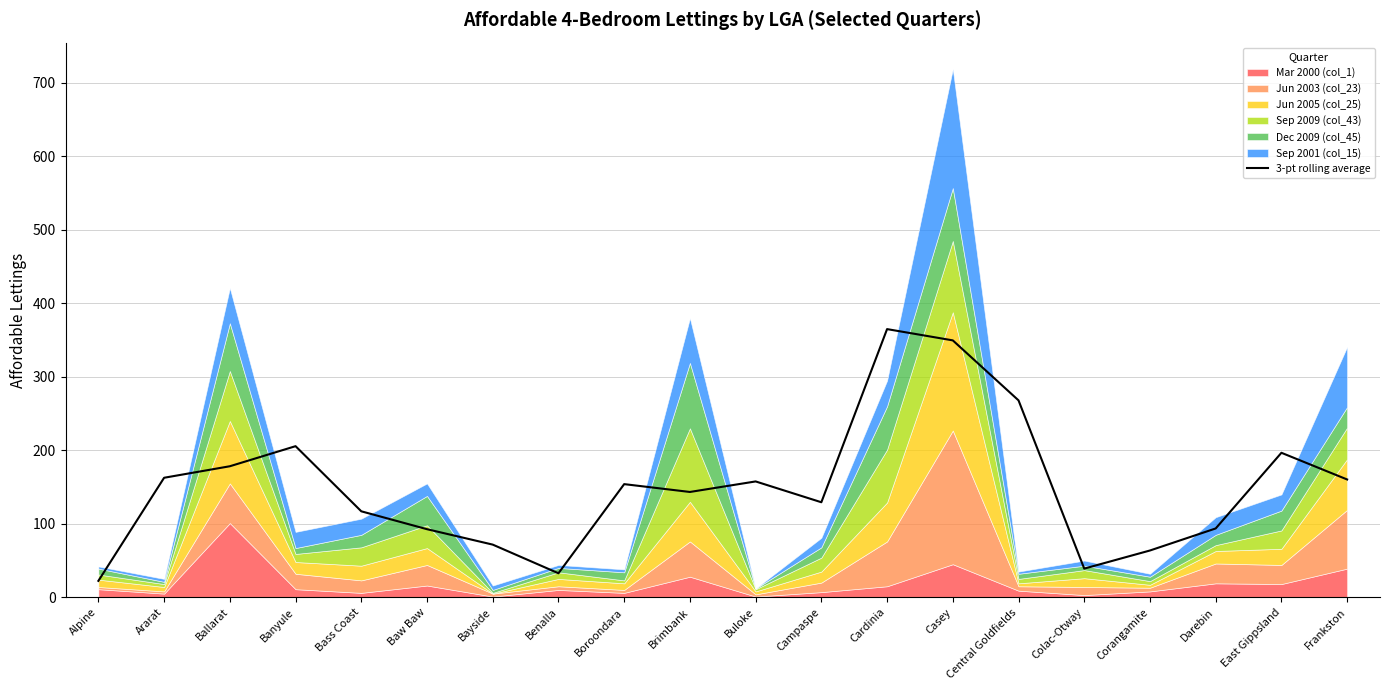

What is the average value?

150.2